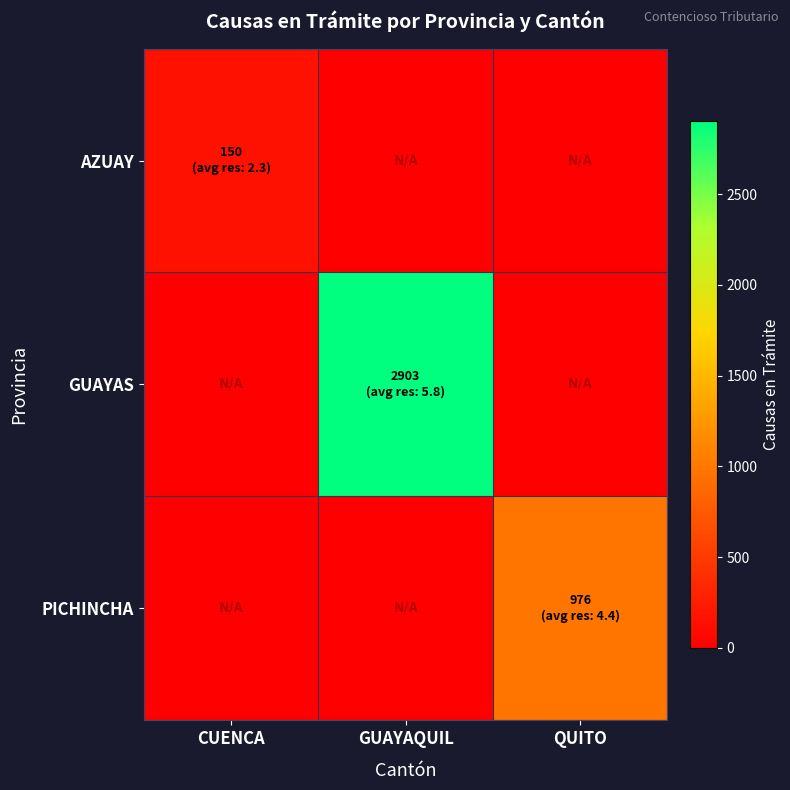

Reading left to right, what are all the values shown in this chart?

AZUAY: CUENCA=150	GUAYAQUIL=-1	QUITO=-1
GUAYAS: CUENCA=-1	GUAYAQUIL=2903	QUITO=-1
PICHINCHA: CUENCA=-1	GUAYAQUIL=-1	QUITO=976